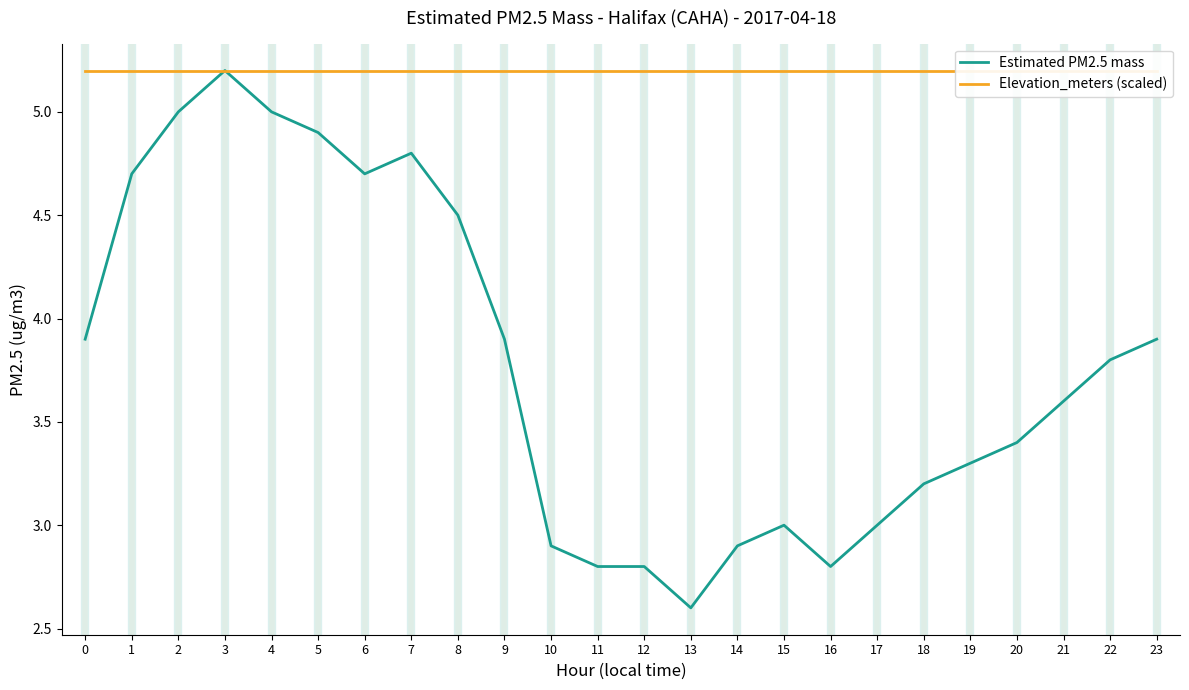

At which category does the chart reach its peak across all series?

3